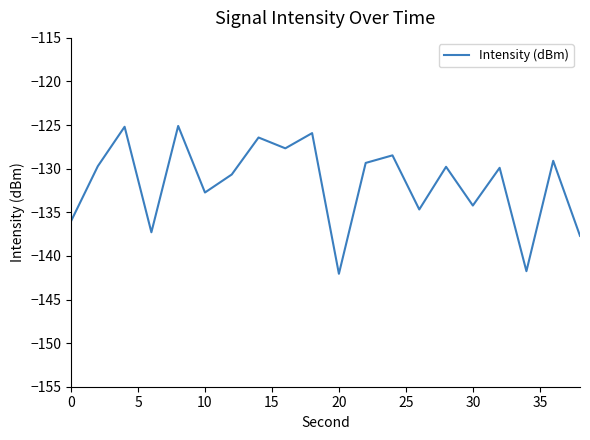

What is the smallest value displayed?

-142.1